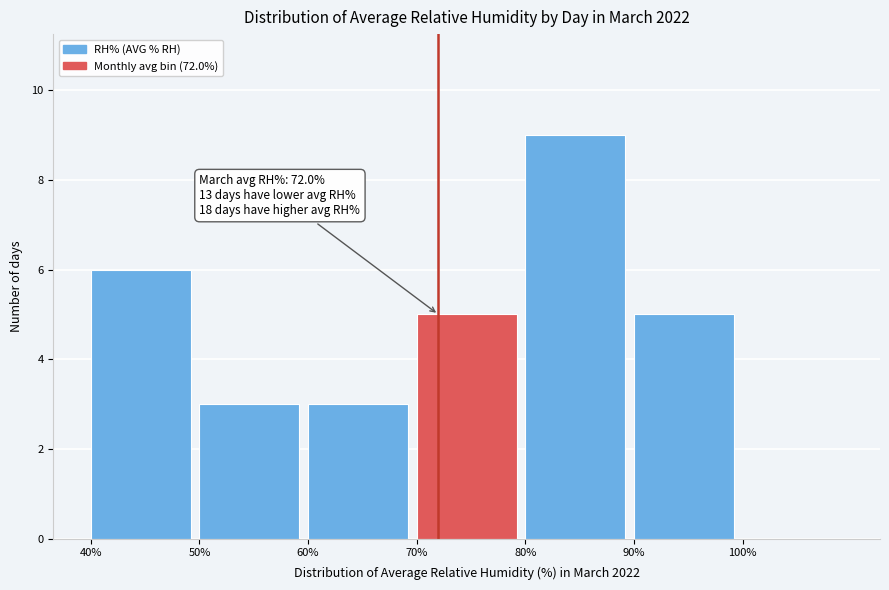

Over which range of the x-axis is the bar tallest?

80 to 90